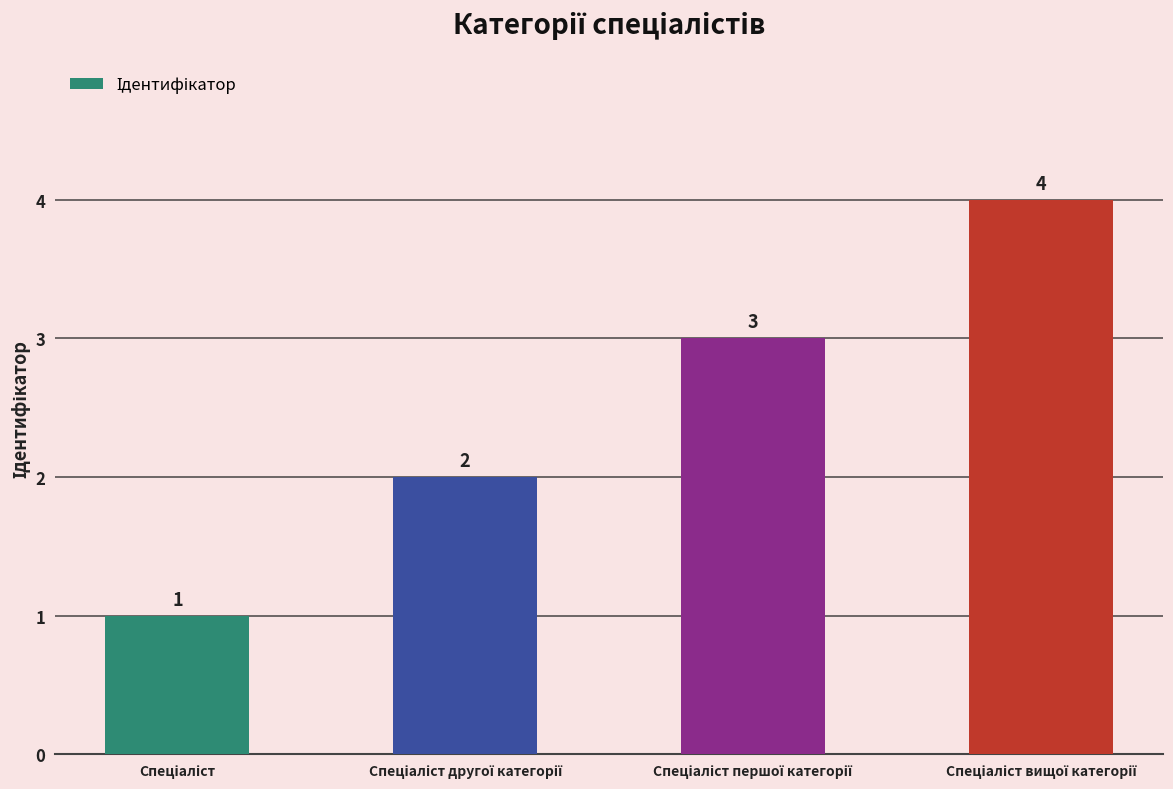

How many values are between 2 and 4?

3